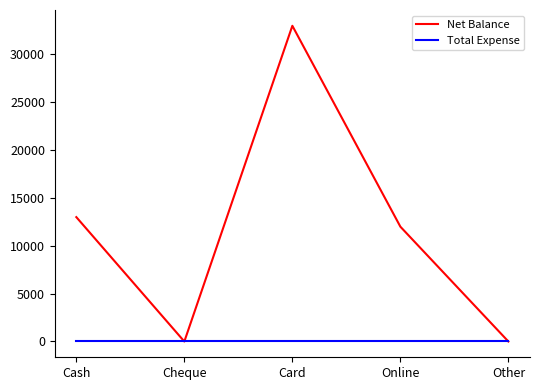

Which series has the largest total across all categories?

Net Balance